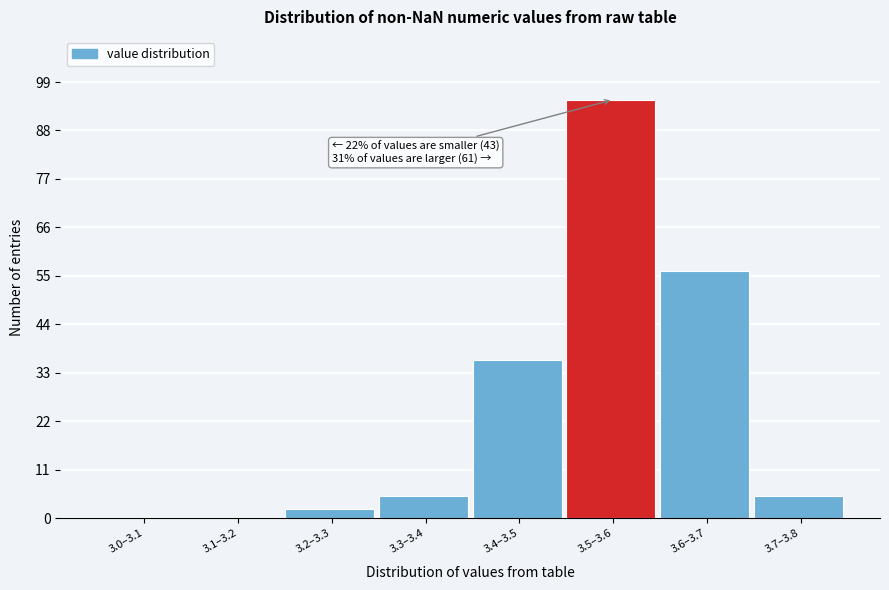

Reading right to left, transcribe all the data shown in this chart.

3.7–3.8=5	3.6–3.7=56	3.5–3.6=95	3.4–3.5=36	3.3–3.4=5	3.2–3.3=2	3.1–3.2=0	3.0–3.1=0